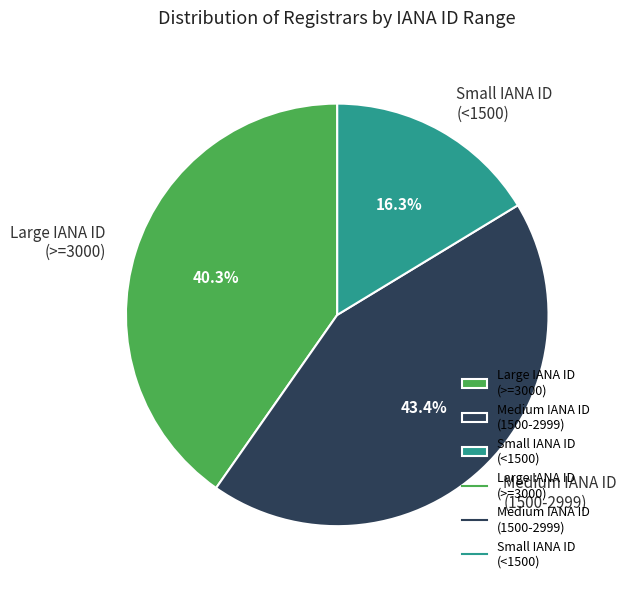

What percentage do Medium IANA ID (1500-2999) and Large IANA ID (>=3000) together represent?

83.7%